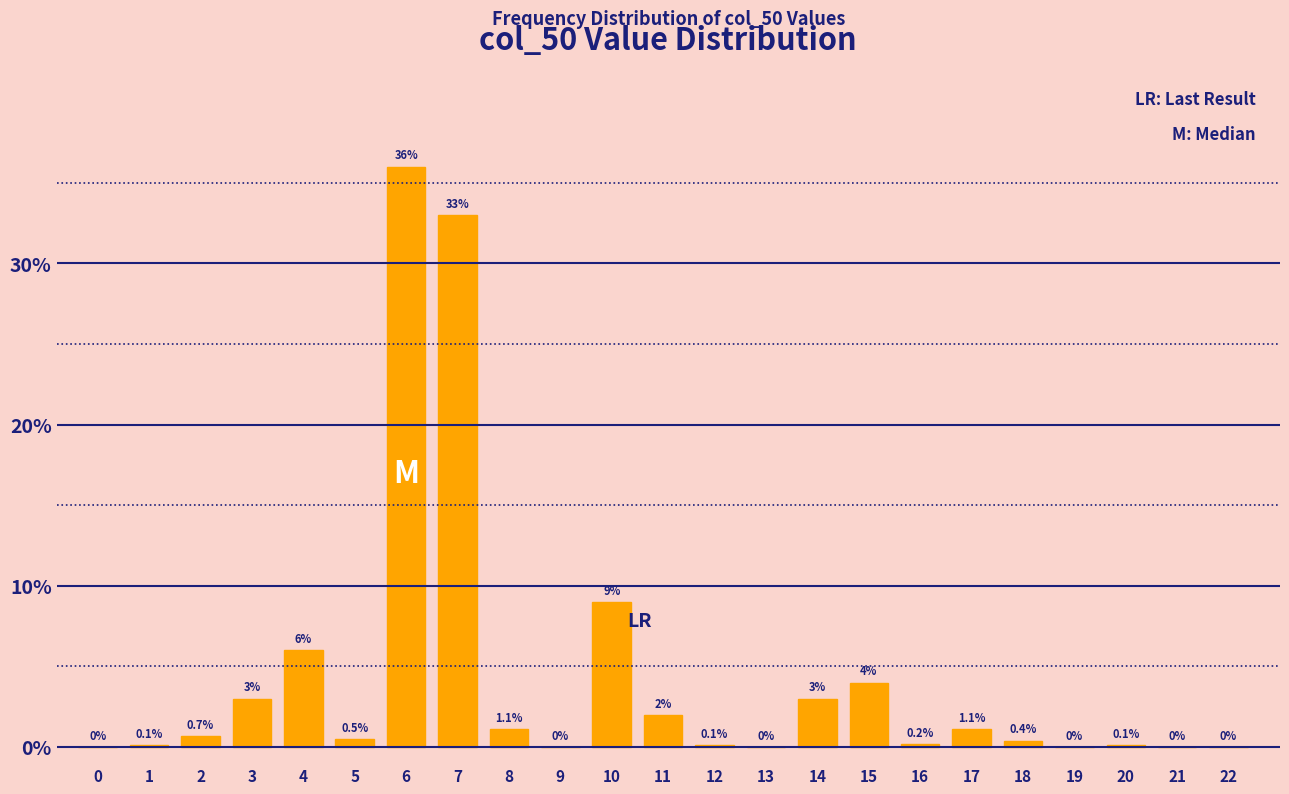

Reading left to right, list all the values displayed in this chart.

0=0.0	1=0.1	2=0.7	3=3.0	4=6.0	5=0.5	6=36.0	7=33.0	8=1.1	9=0.0	10=9.0	11=2.0	12=0.1	13=0.0	14=3.0	15=4.0	16=0.2	17=1.1	18=0.4	19=0.0	20=0.1	21=0.0	22=0.0